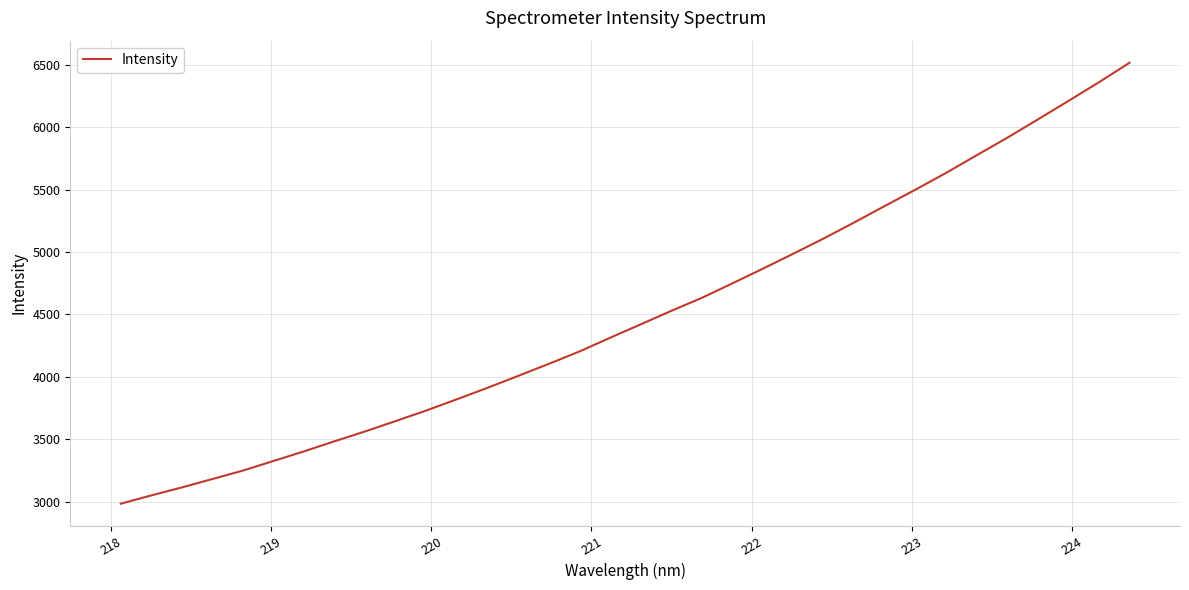

What is the maximum value shown in the chart?

6517.0